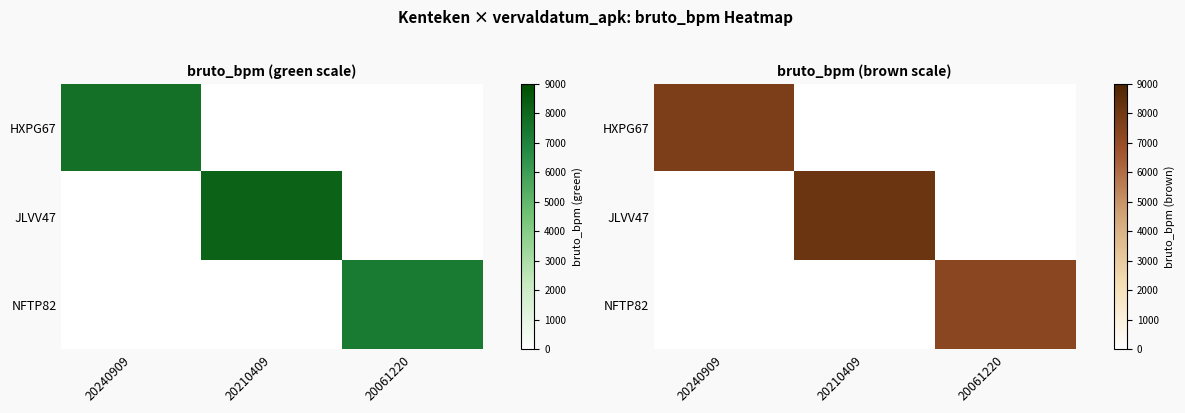

Count the HXPG67 values in the range 0 to 7710.

3